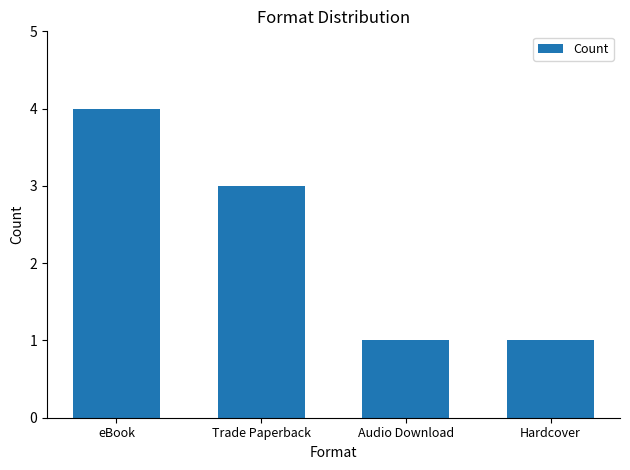

What is the label of the 4th bar from the left?

Hardcover